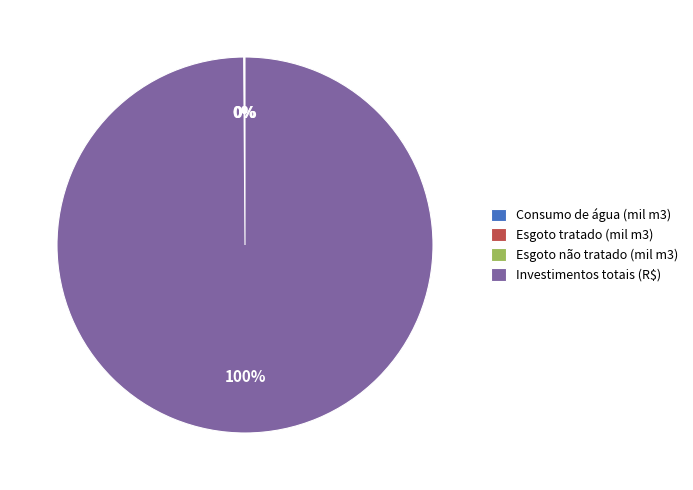

Which slice represents more than half of the pie?

Investimentos totais (R$)